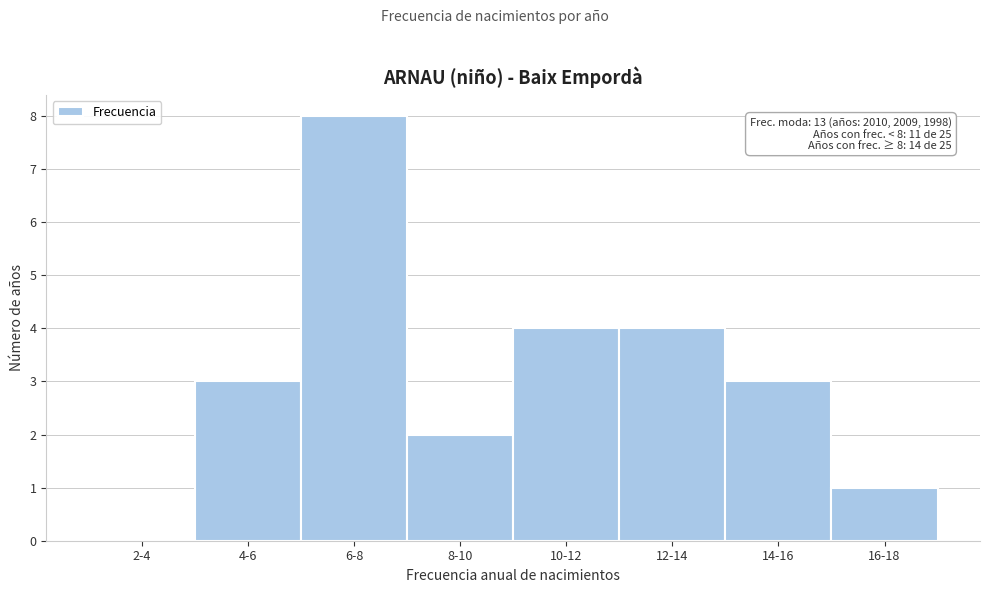

Reading left to right, extract all data points from this chart.

2-4=0	4-6=3	6-8=8	8-10=2	10-12=4	12-14=4	14-16=3	16-18=1